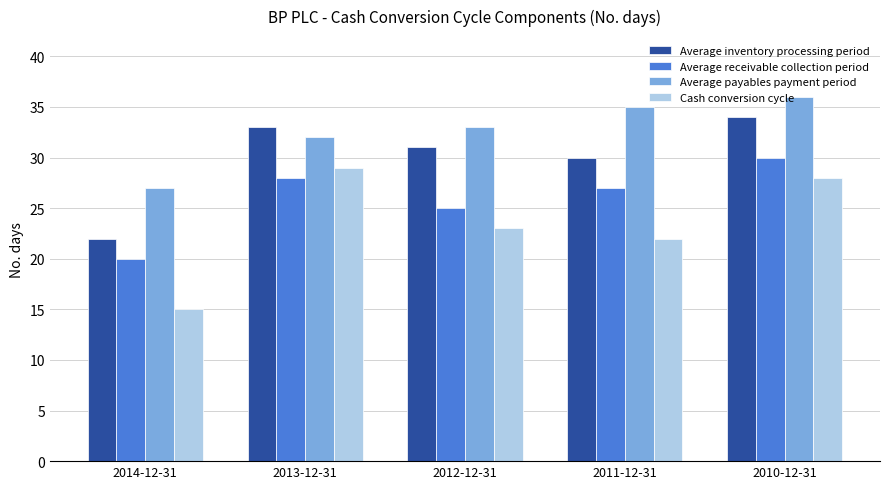

Reading left to right, what are all the values shown in this chart?

Average inventory processing period: 22	33	31	30	34
Average receivable collection period: 20	28	25	27	30
Average payables payment period: 27	32	33	35	36
Cash conversion cycle: 15	29	23	22	28